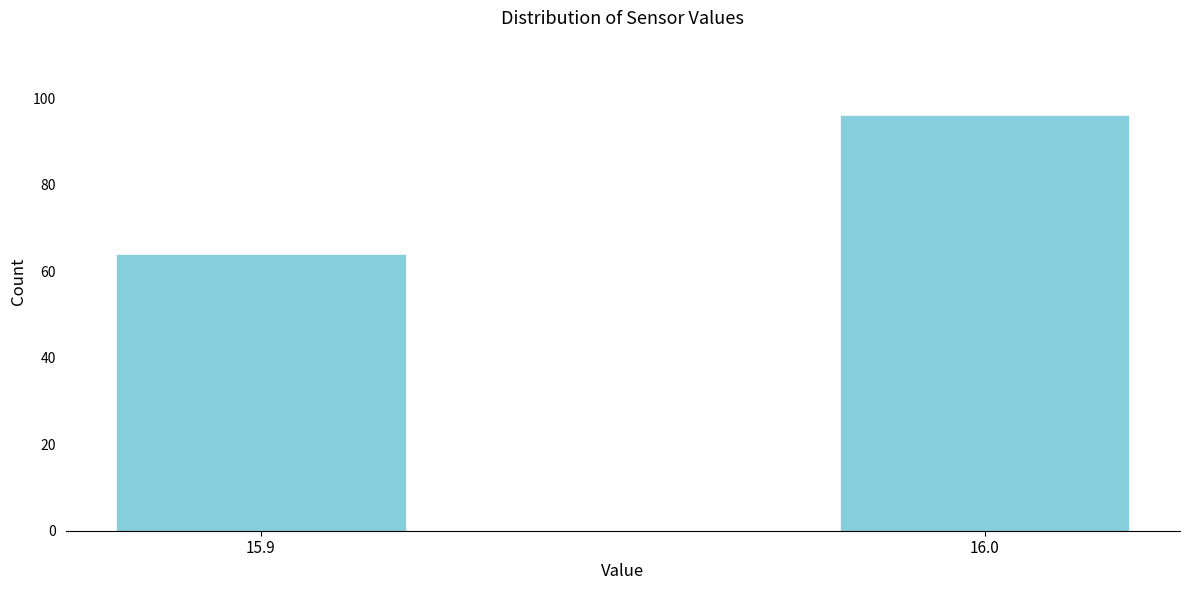

Reading left to right, what are all the values shown in this chart?

64	96